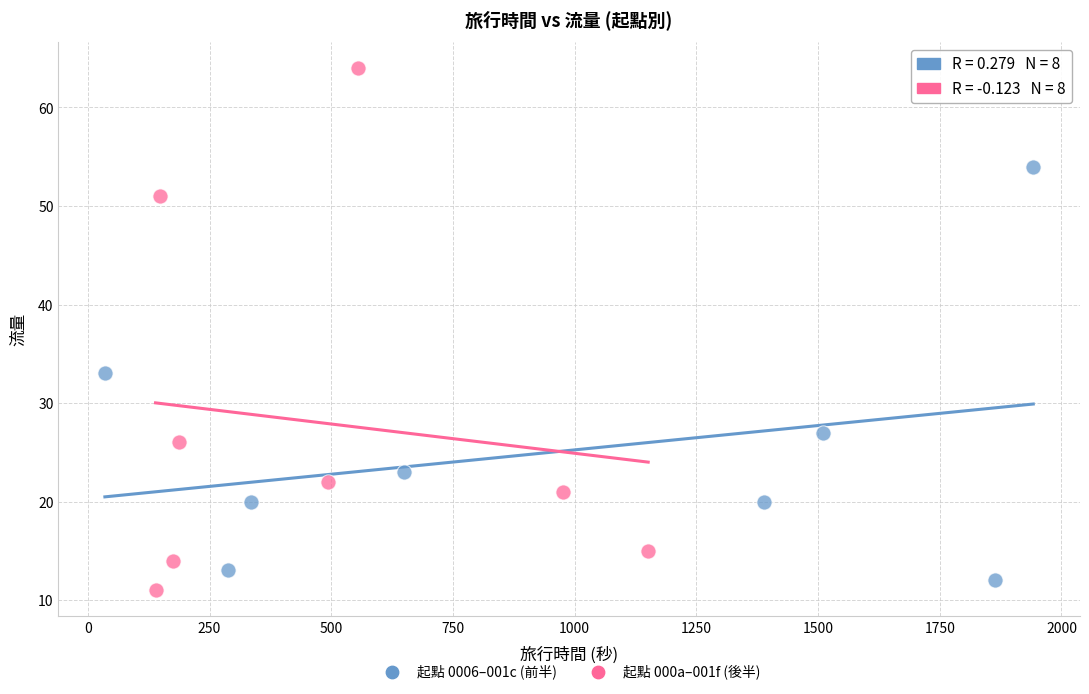

What are all the series names shown in the legend?

起點 0006–001c (前半), 起點 000a–001f (後半)